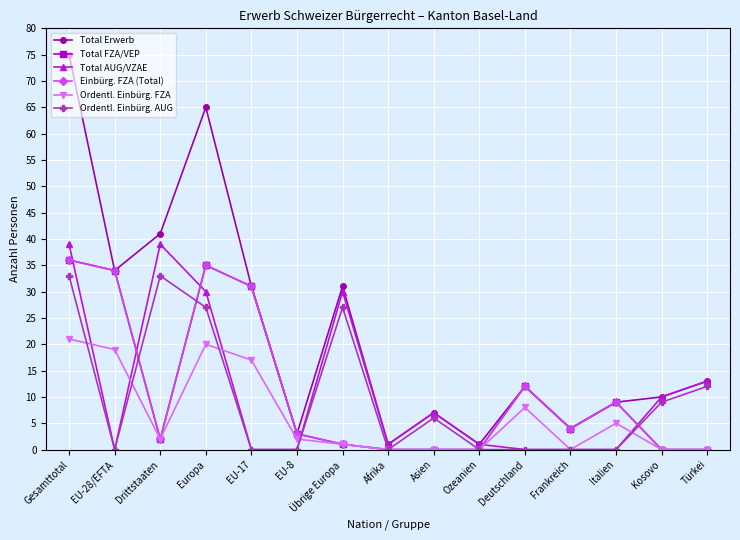

Does the chart have visible grid lines?

Yes